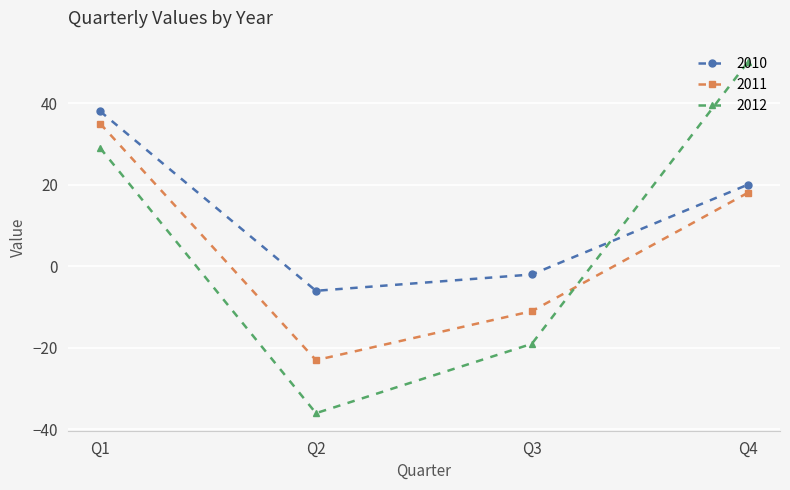

What value does the 2011 series have at Q3, to the nearest 5?

-10